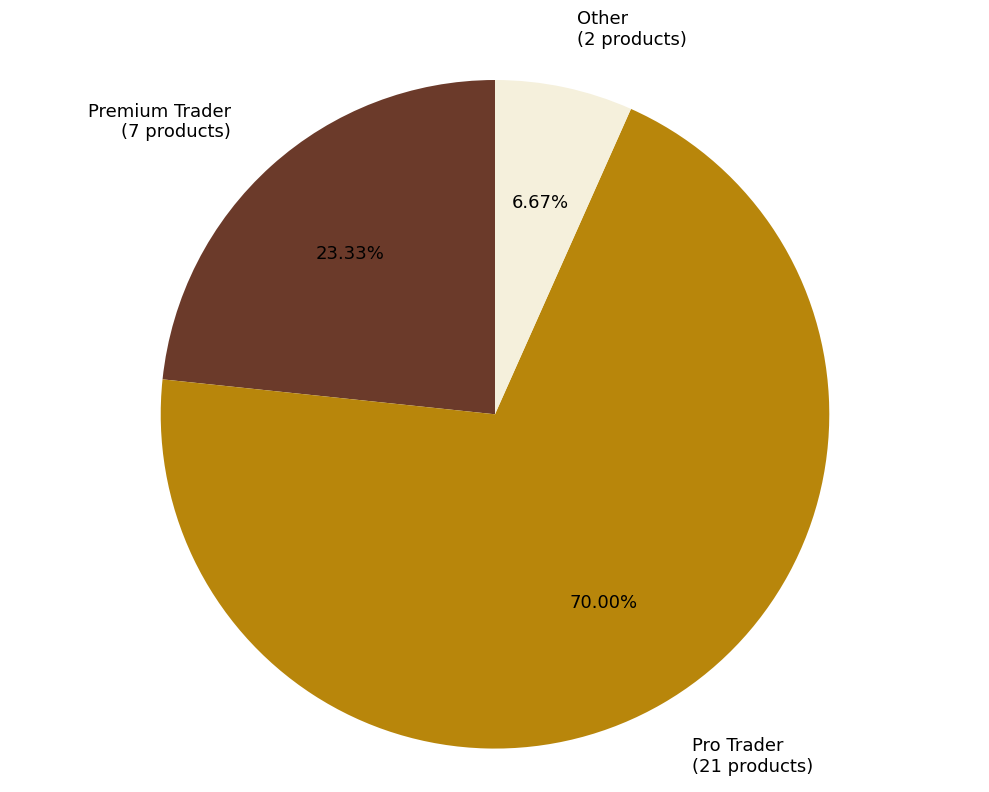

True or false: Premium Trader accounts for 23% of the total.

True